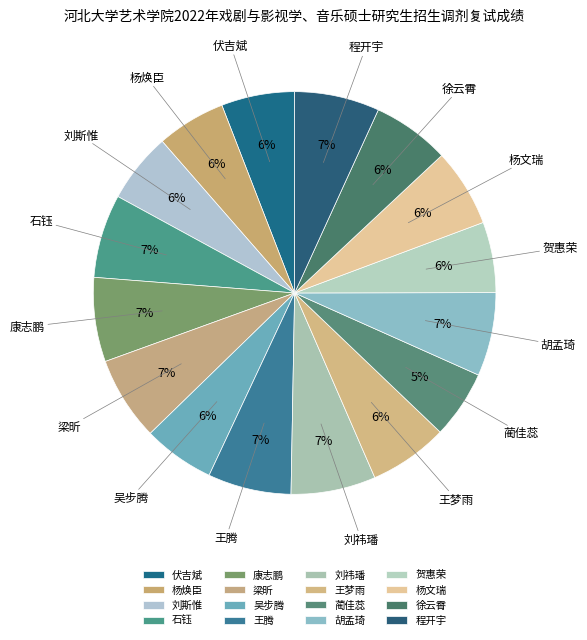

Is there any slice that represents more than half of the pie?

No